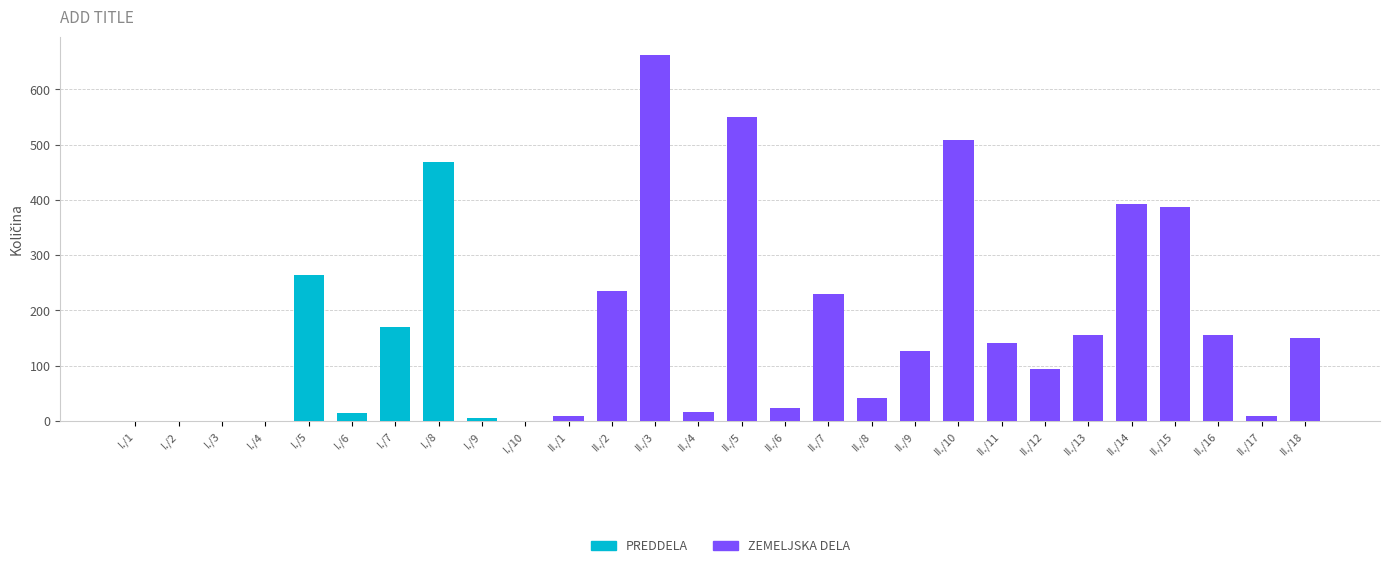

At which category is the sum across all series the highest?

II./3